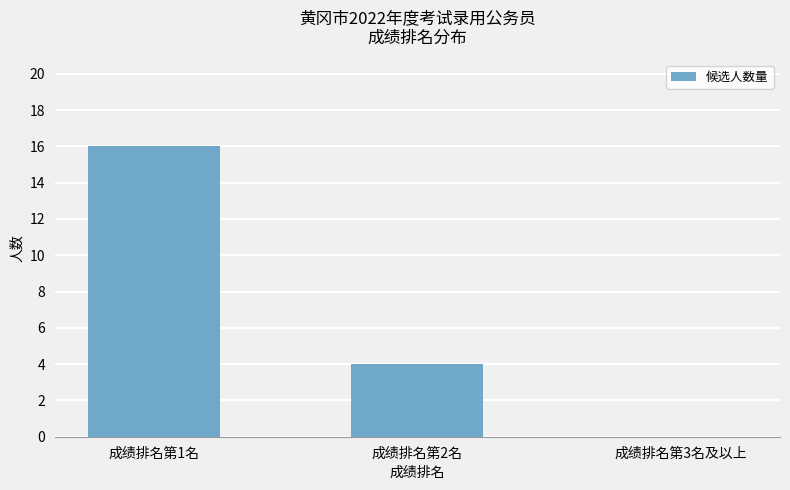

Reading right to left, what are all the values shown in this chart?

成绩排名第3名及以上=0	成绩排名第2名=4	成绩排名第1名=16